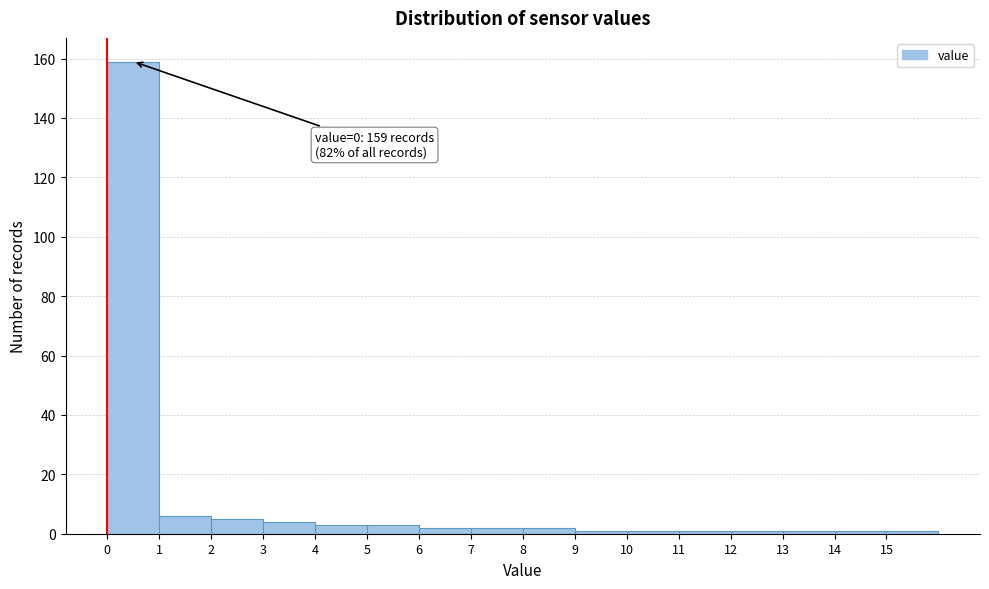

Which range on the x-axis has the tallest bar?

0 to 1